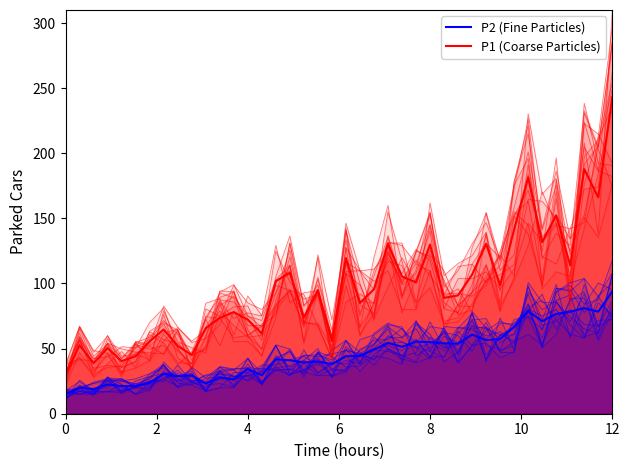

What is the value of the P2 (Fine Particles) point at the 32nd from the left?

57.4